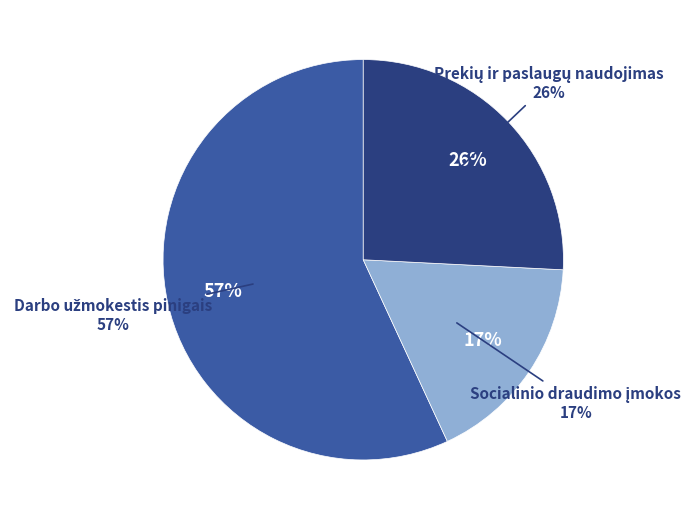

The Socialinio draudimo įmokos slice represents 5% of the pie. True or false?

False